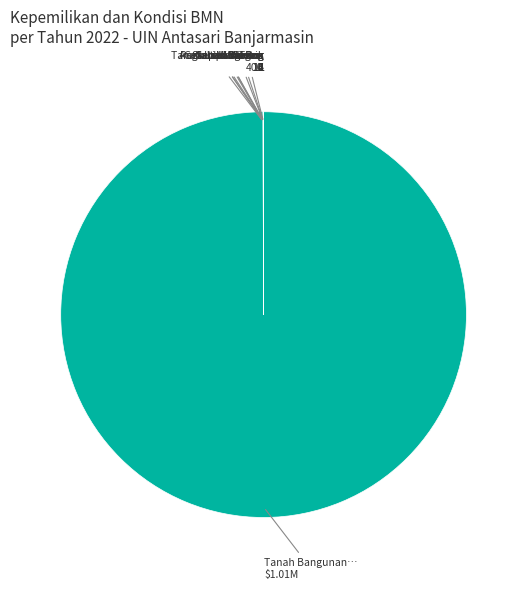

Which category accounts for the majority?

Tanah Bangunan
Pendidikan